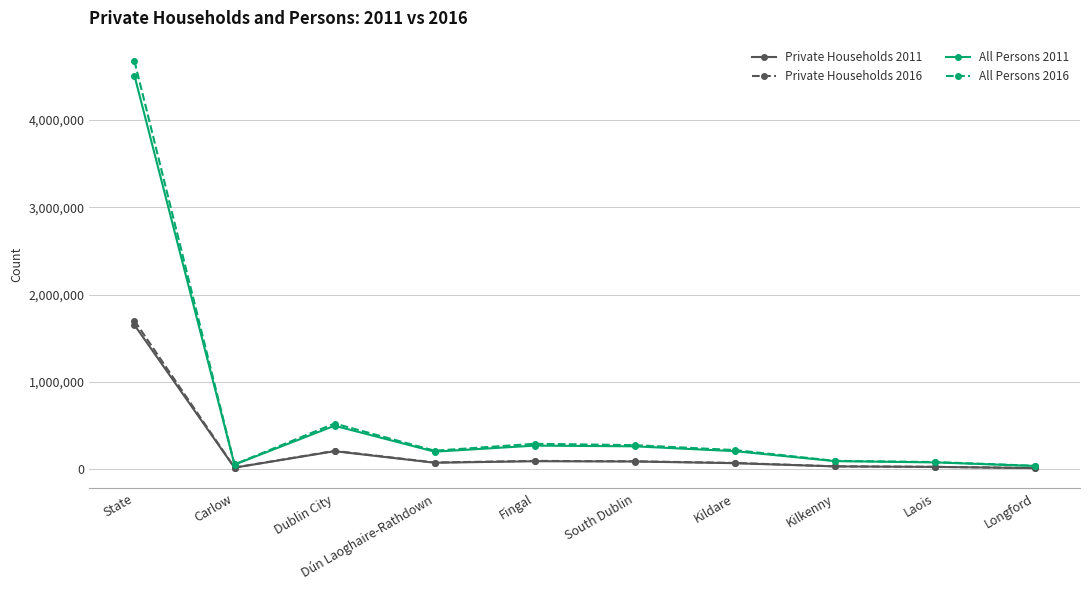

Which category has the highest value across all series?

State